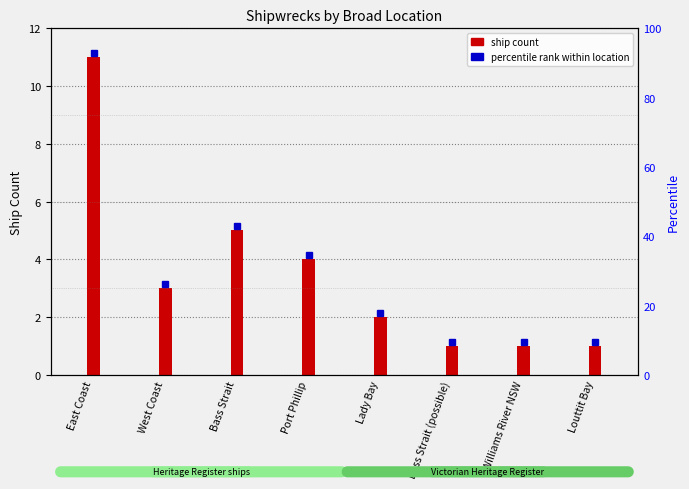

Reading left to right, extract all data points from this chart.

East Coast=11	West Coast=3	Bass Strait=5	Port Phillip=4	Lady Bay=2	Bass Strait (possible)=1	Williams River NSW=1	Louttit Bay=1